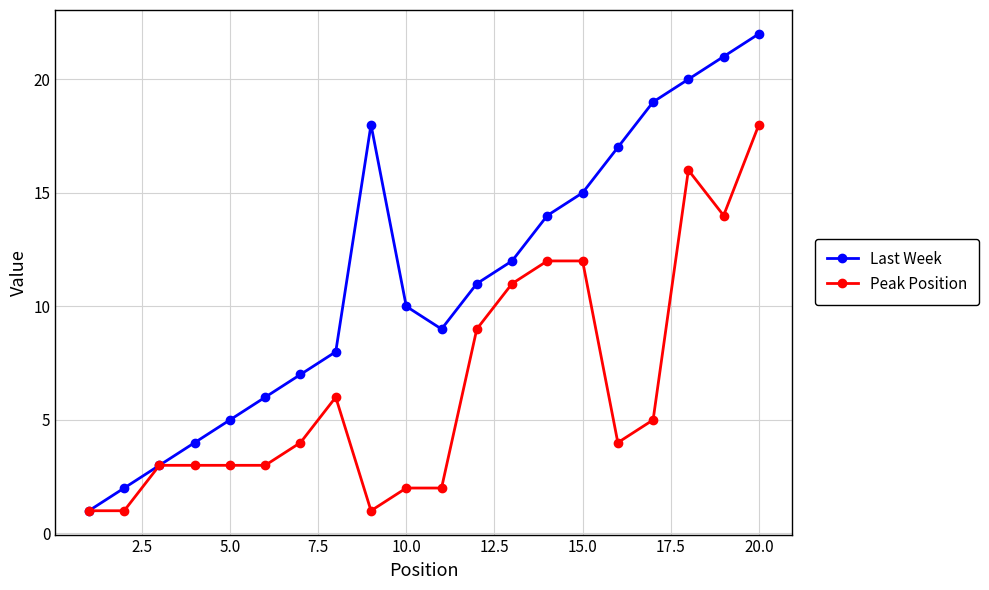

What is the value of the Peak Position point at the 5th from the left?

3